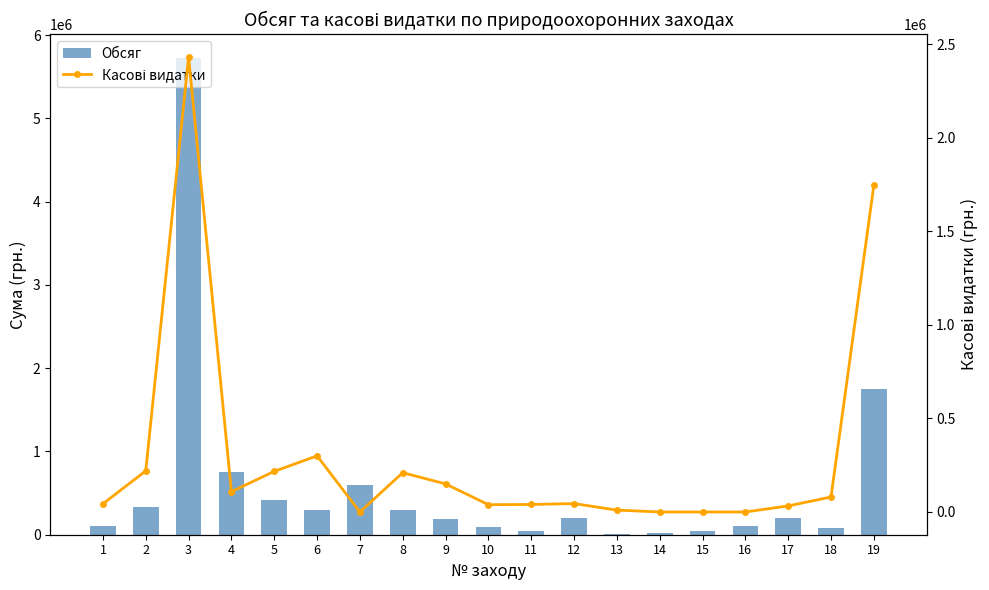

What is the sum of all Обсяг values?

11260805.1